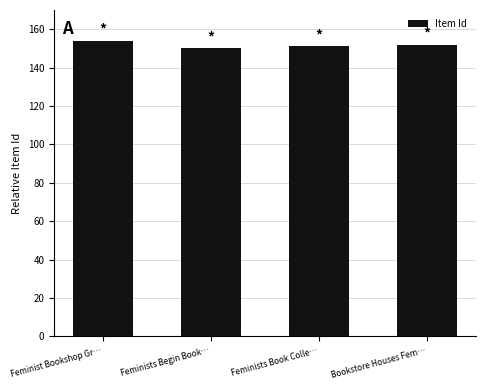

The chart shows a value of 249 at Feminists Begin Book…. True or false?

False